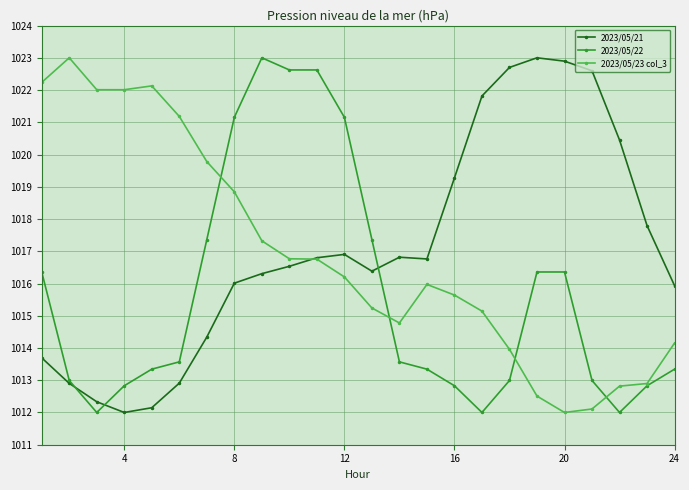

Count the number of categories in the chart.

24